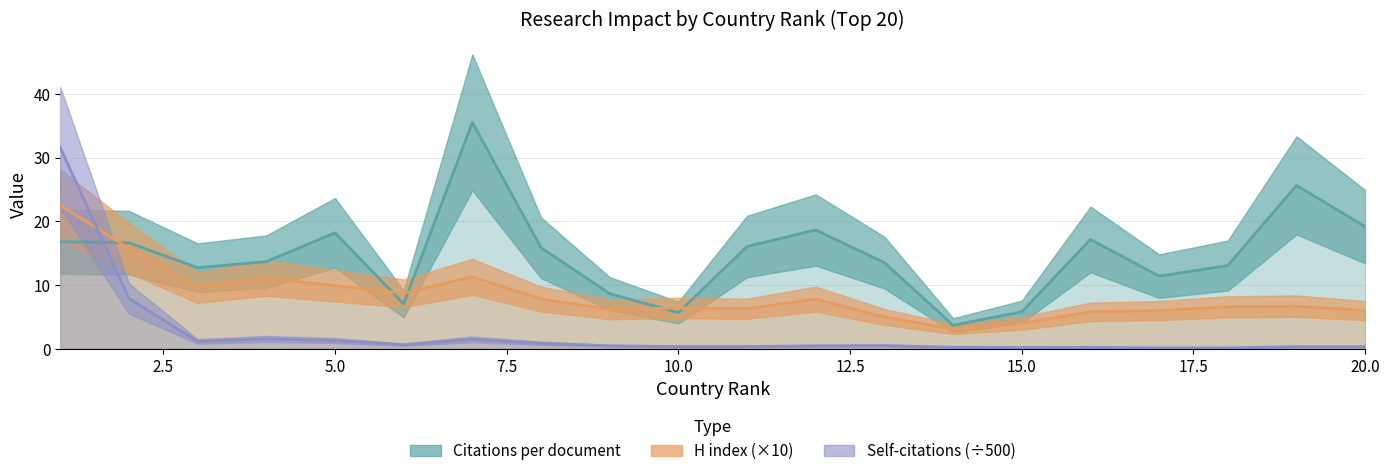

Where does the Citations per document series first go above 15?

1